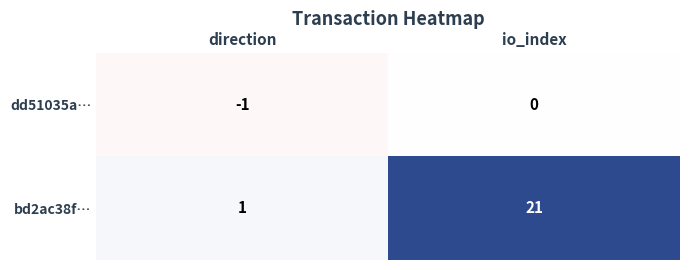

Reading right to left, extract all data points from this chart.

dd51035a…: io_index=0	direction=-1
bd2ac38f…: io_index=21	direction=1